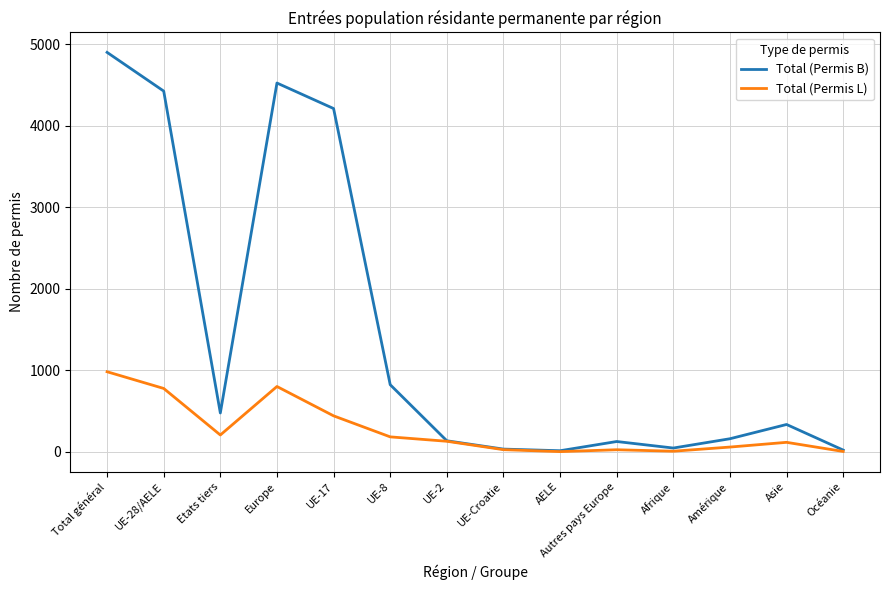

What position from the left is UE-28/AELE?

2